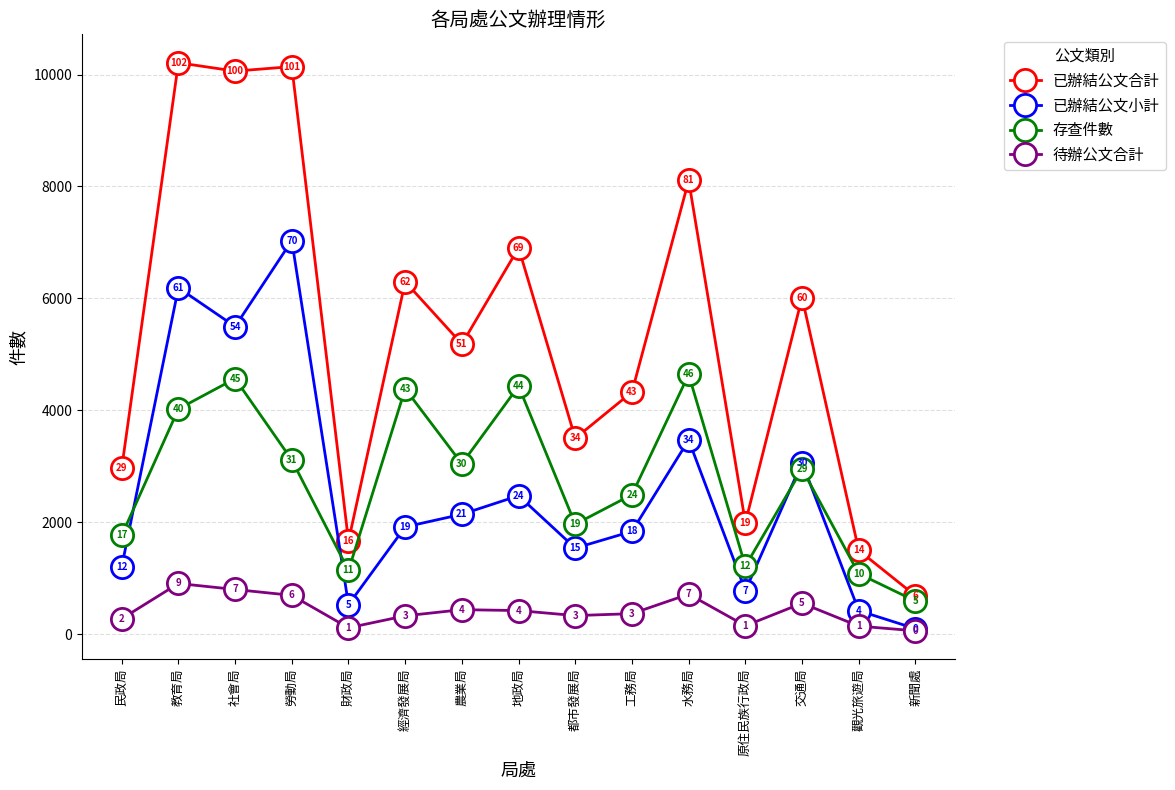

What is the label of the 14th point from the left?

觀光旅遊局